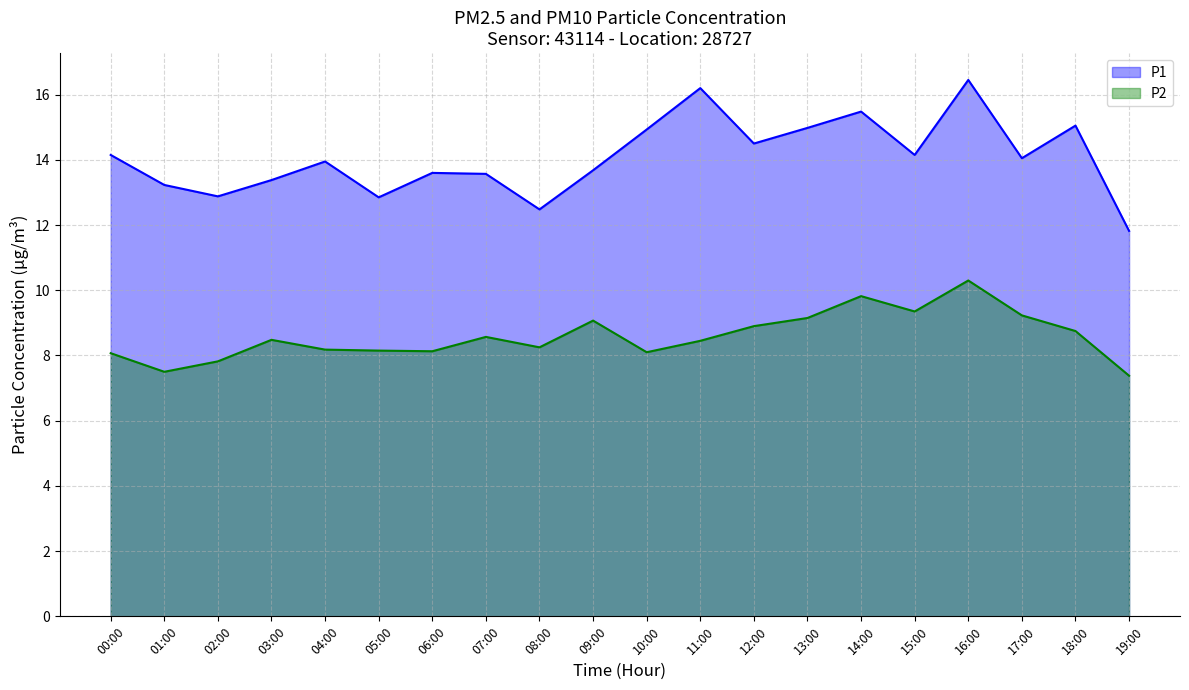

Which has a higher value, 17:00 or 08:00?

17:00